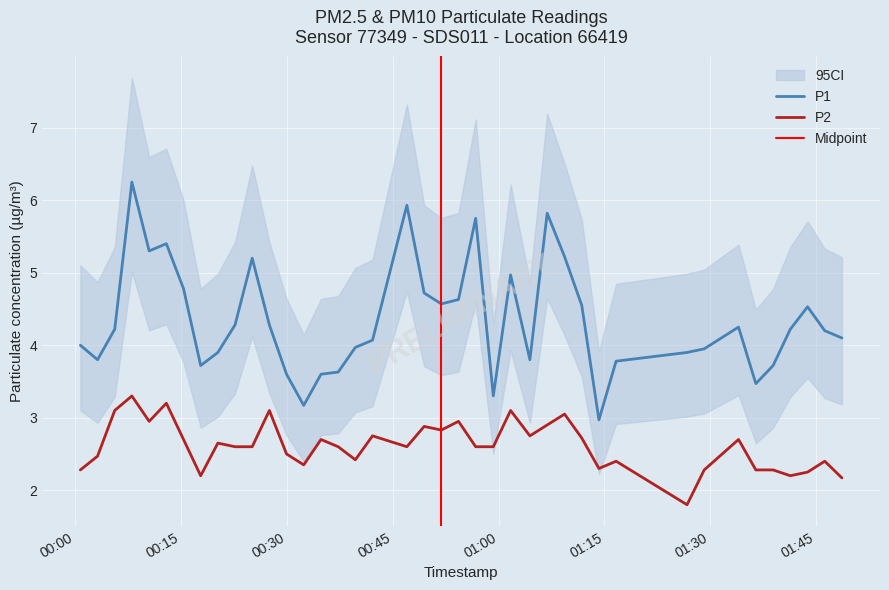

True or false: P2 and P1 cross at least once.

False